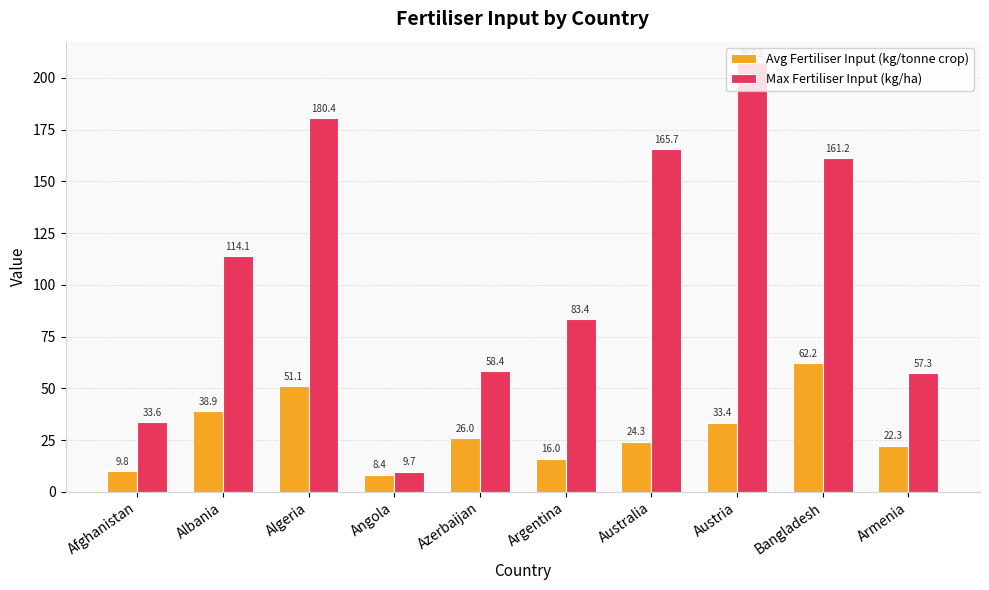

What is the value of the Avg Fertiliser Input (kg/tonne crop) bar at the 4th from the left?

8.4